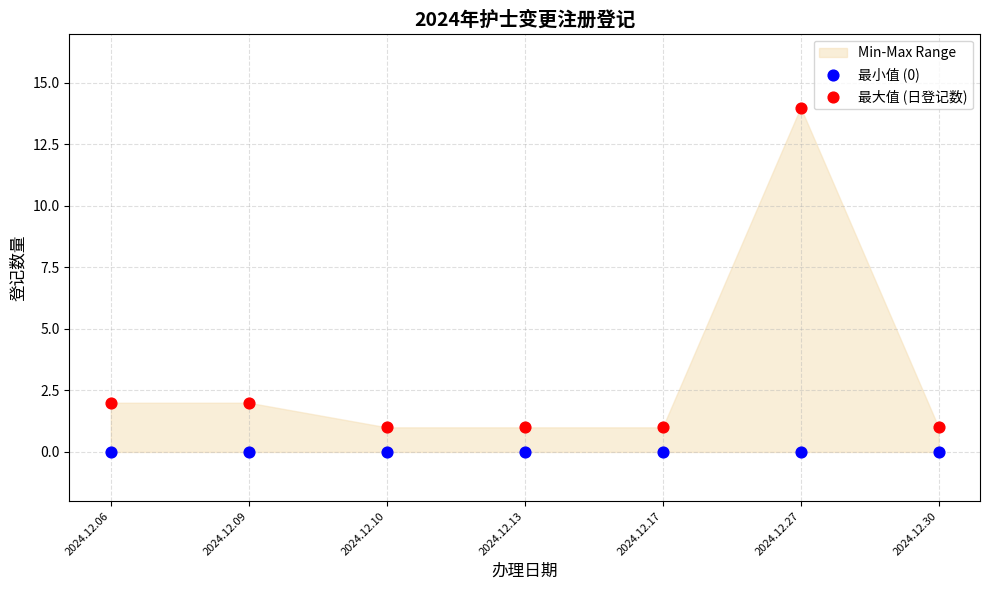

Which series reaches the maximum Y coordinate?

最大值 (日登记数)